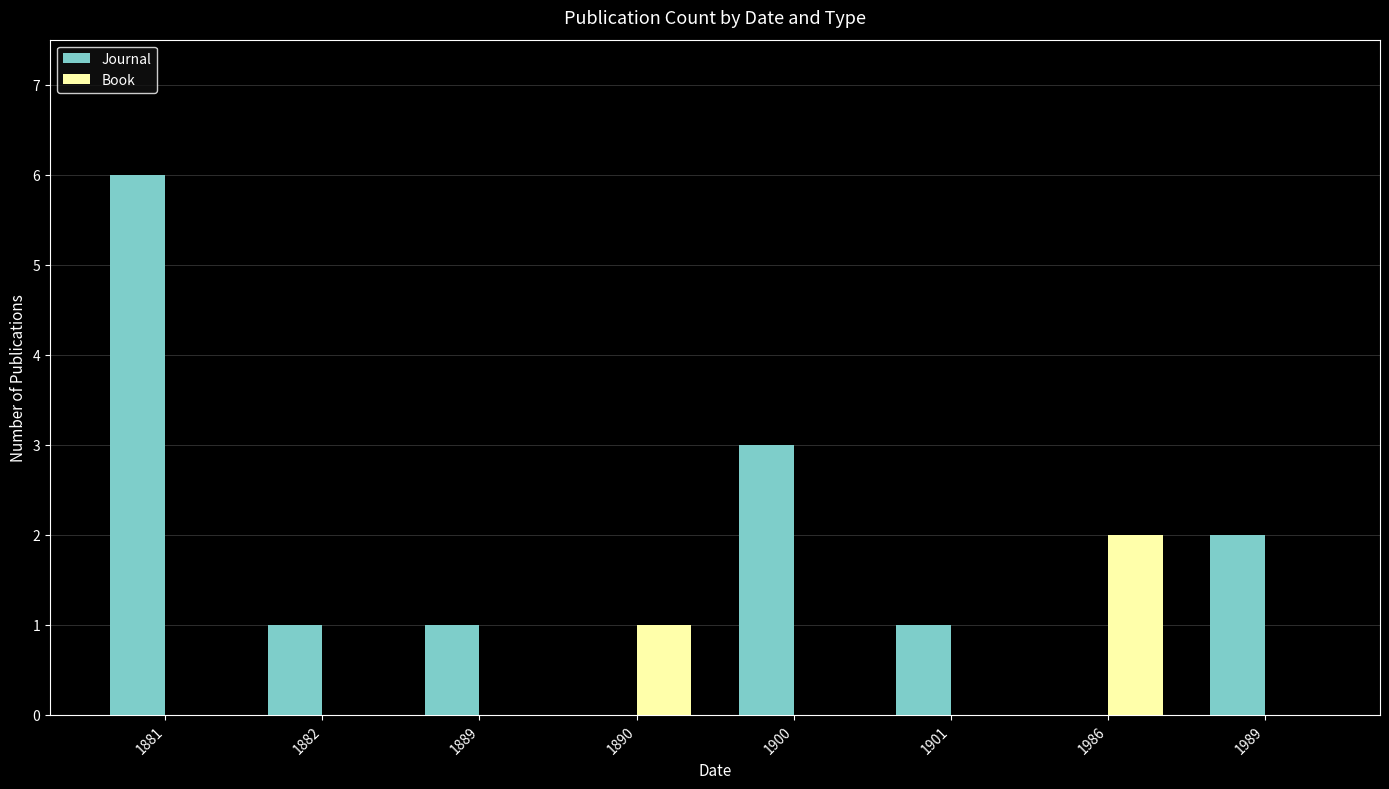

The Book series shows 0 at 1989. True or false?

True